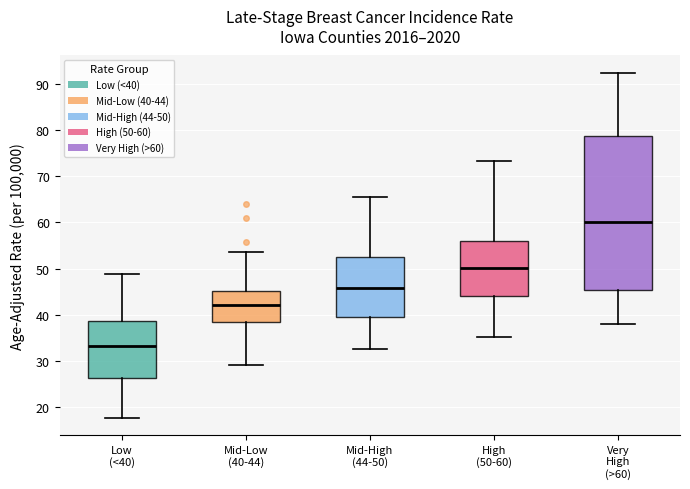

Which box is the tallest, from its lower edge to its upper edge?

Very High (>60)